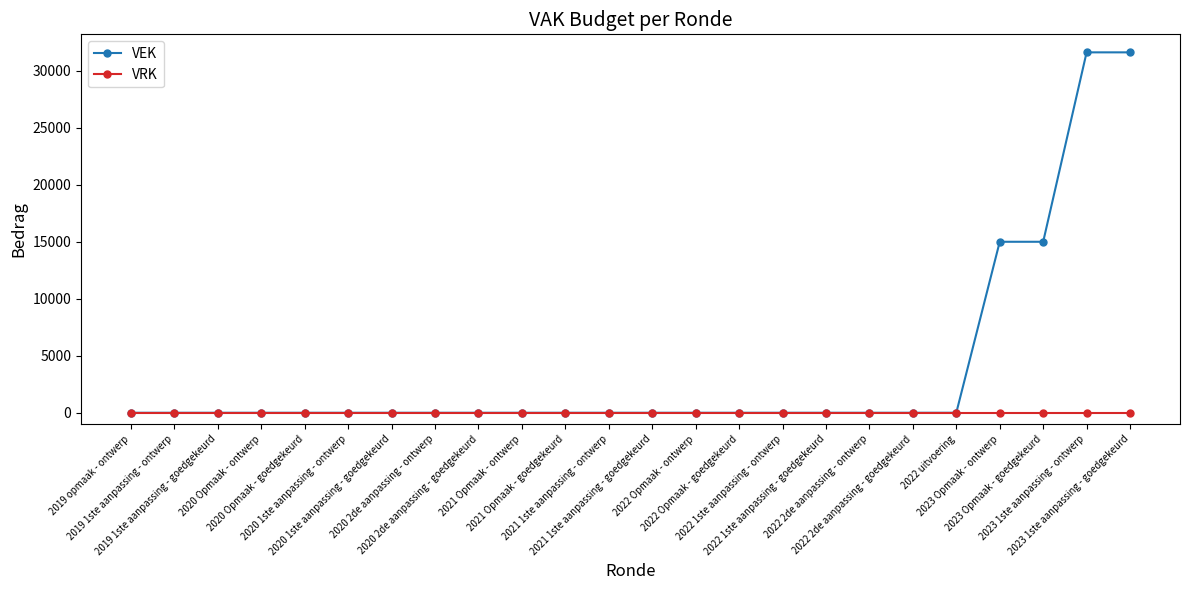

At how many categories does at least one series exceed 11296?

4